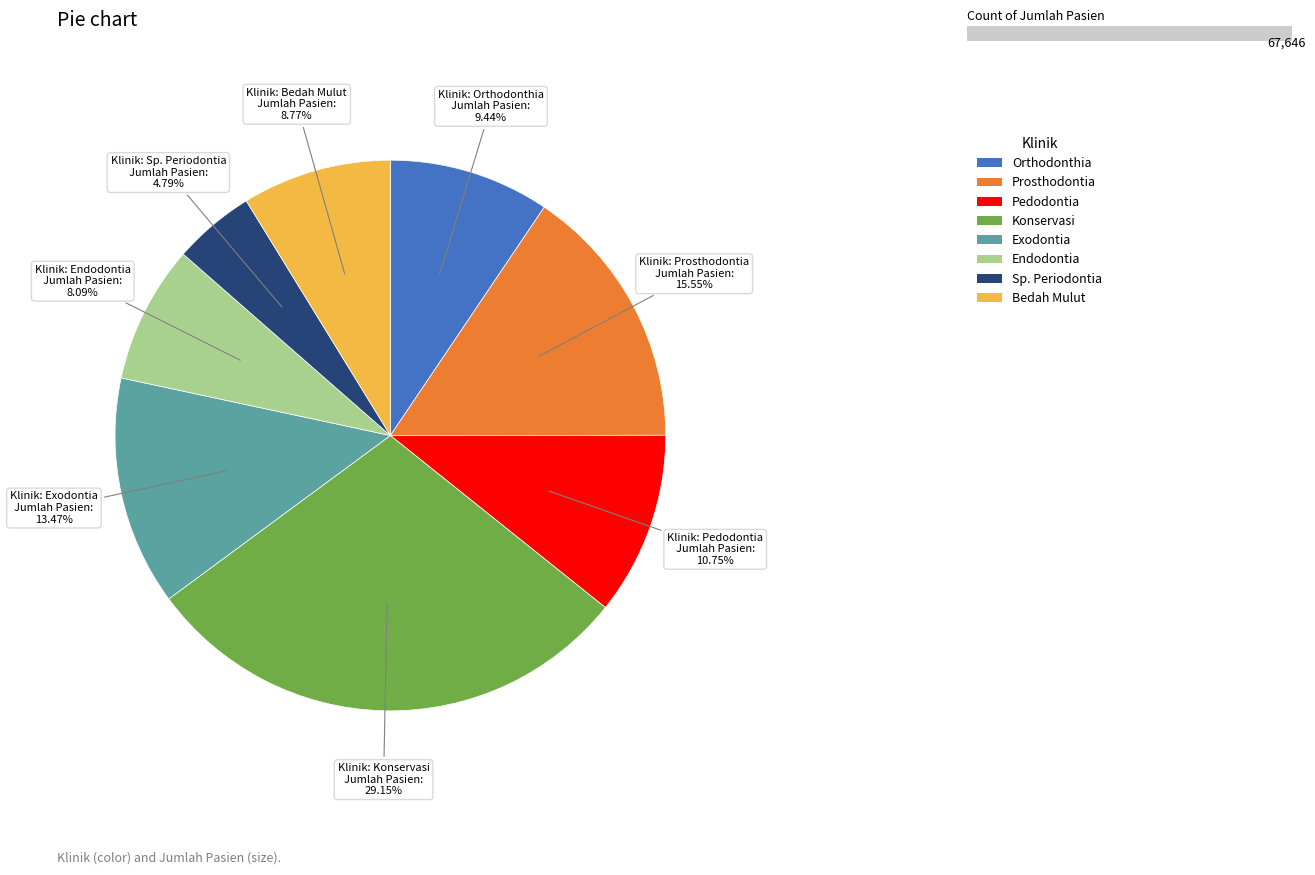

Count the number of slices in the pie.

8